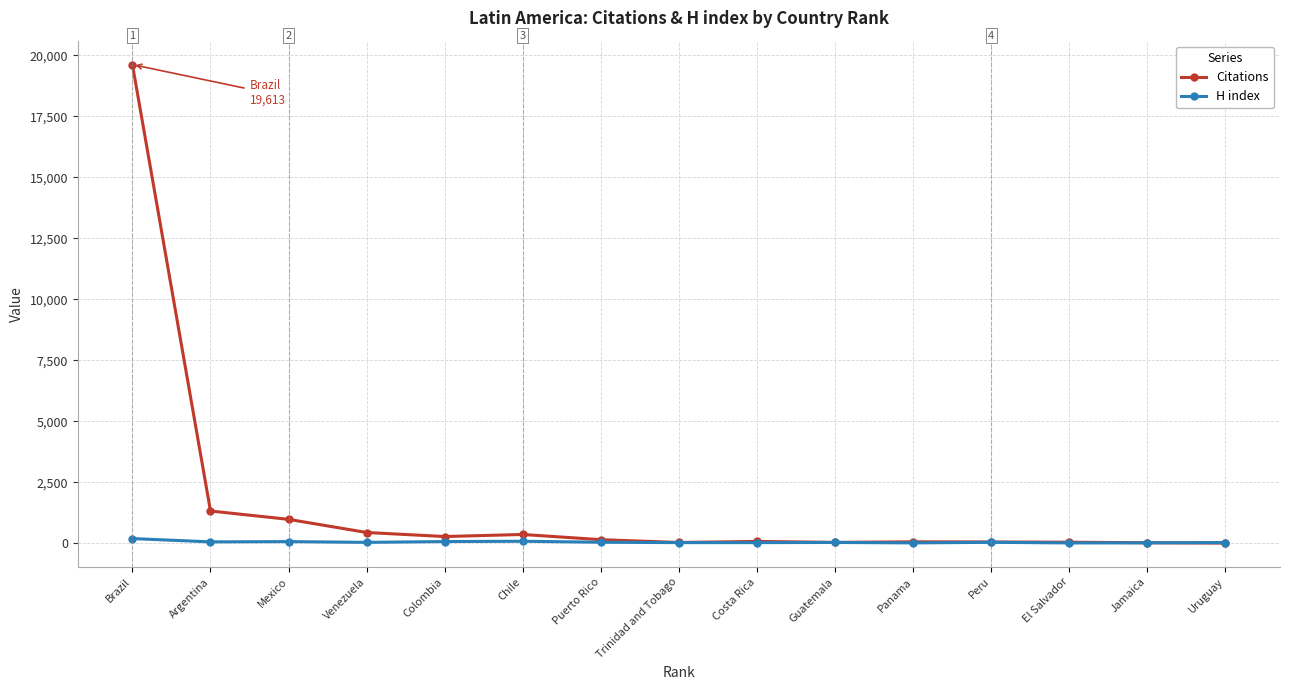

True or false: Citations has more than 1 interior local peaks.

True